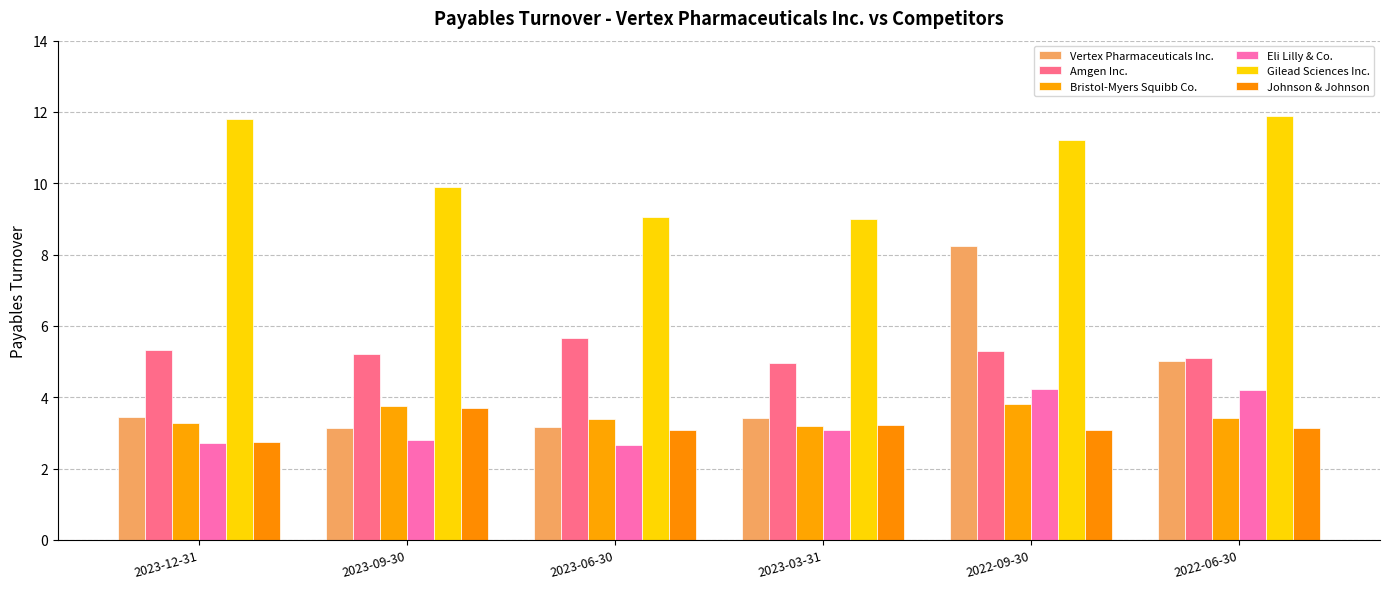

What is the total value across all series at 2023-12-31?

29.4